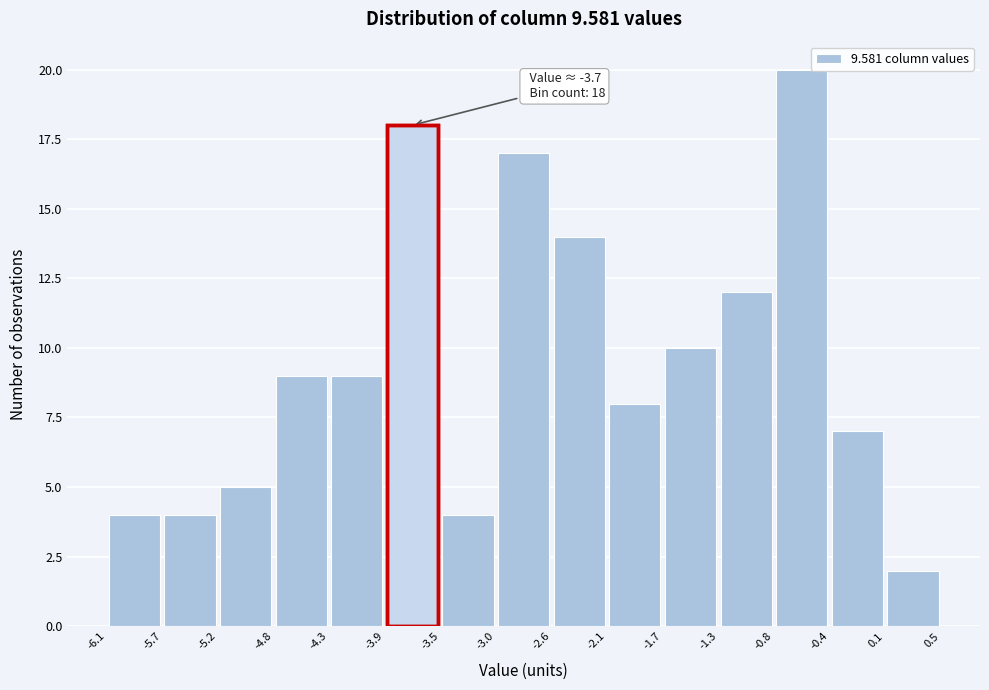

Which range on the x-axis has the tallest bar?

-0.8 to -0.4